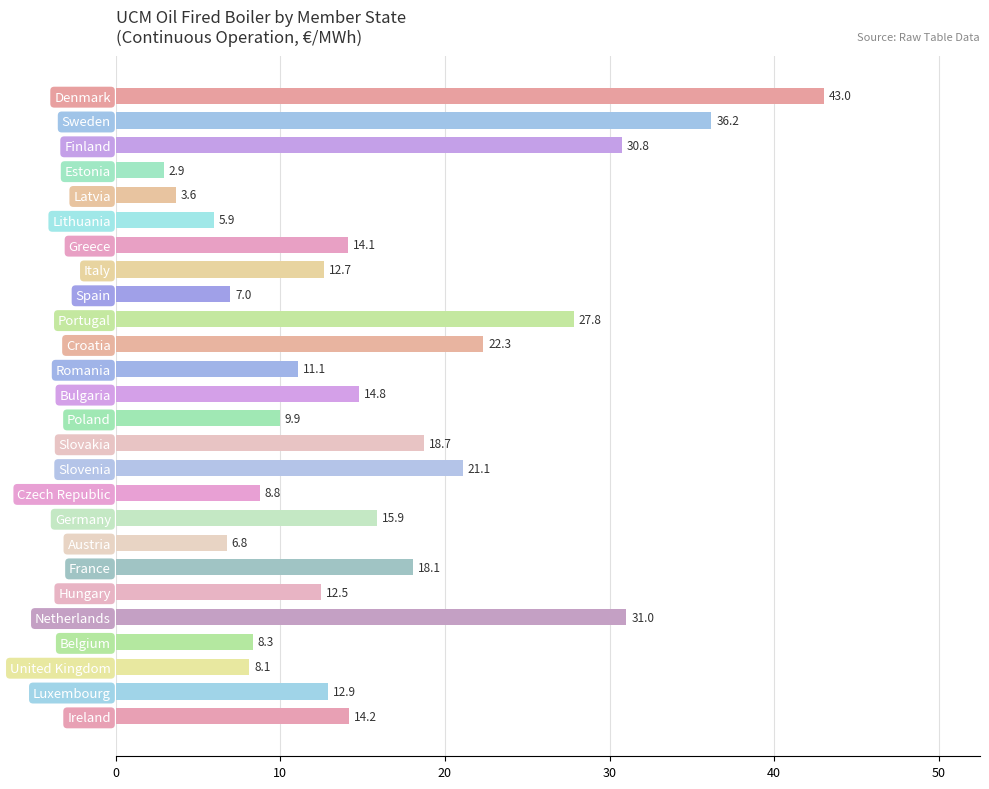

What is the label of the 24th bar from the bottom?

Finland